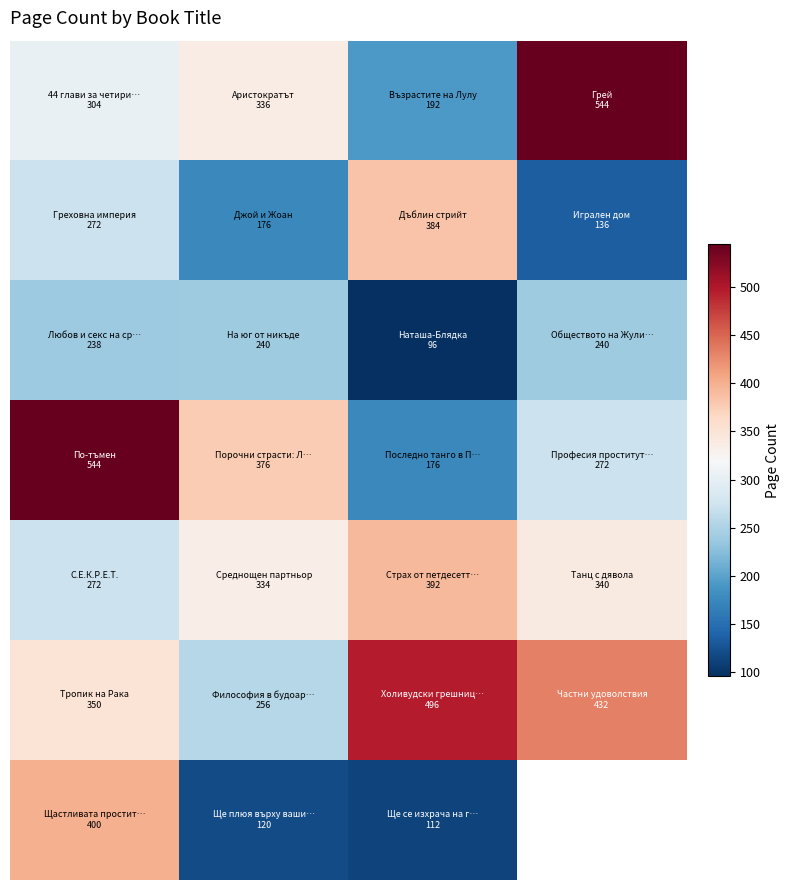

What is the total value across all series at 2?

1848.0